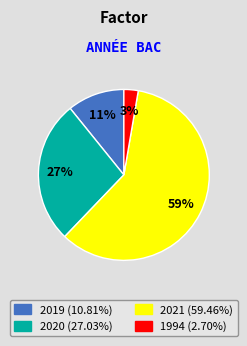

Rank the categories by value from highest to lowest.

2021, 2020, 2019, 1994